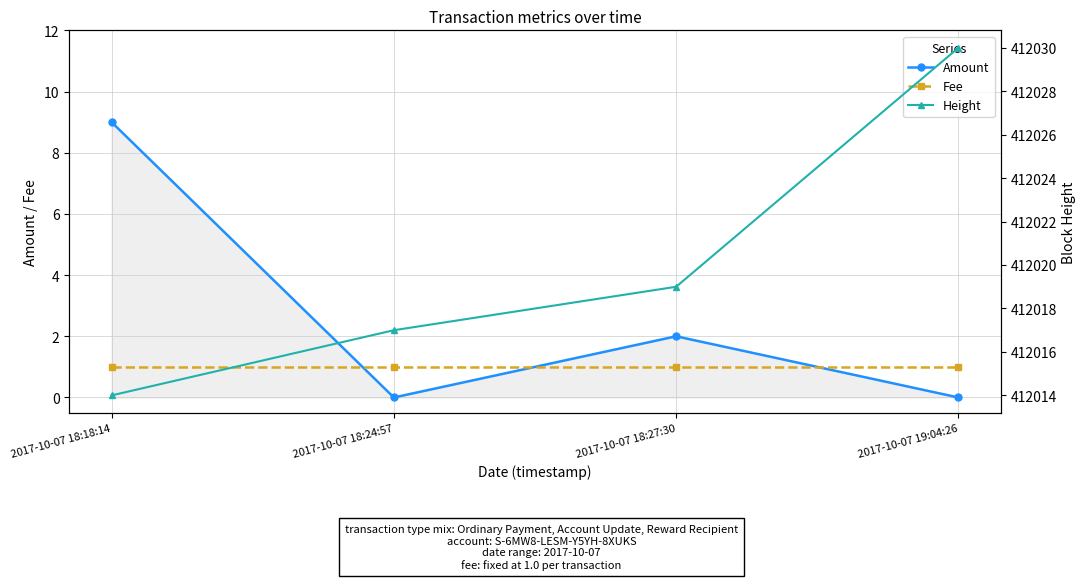

How many intersections are there between Fee and Amount?

3